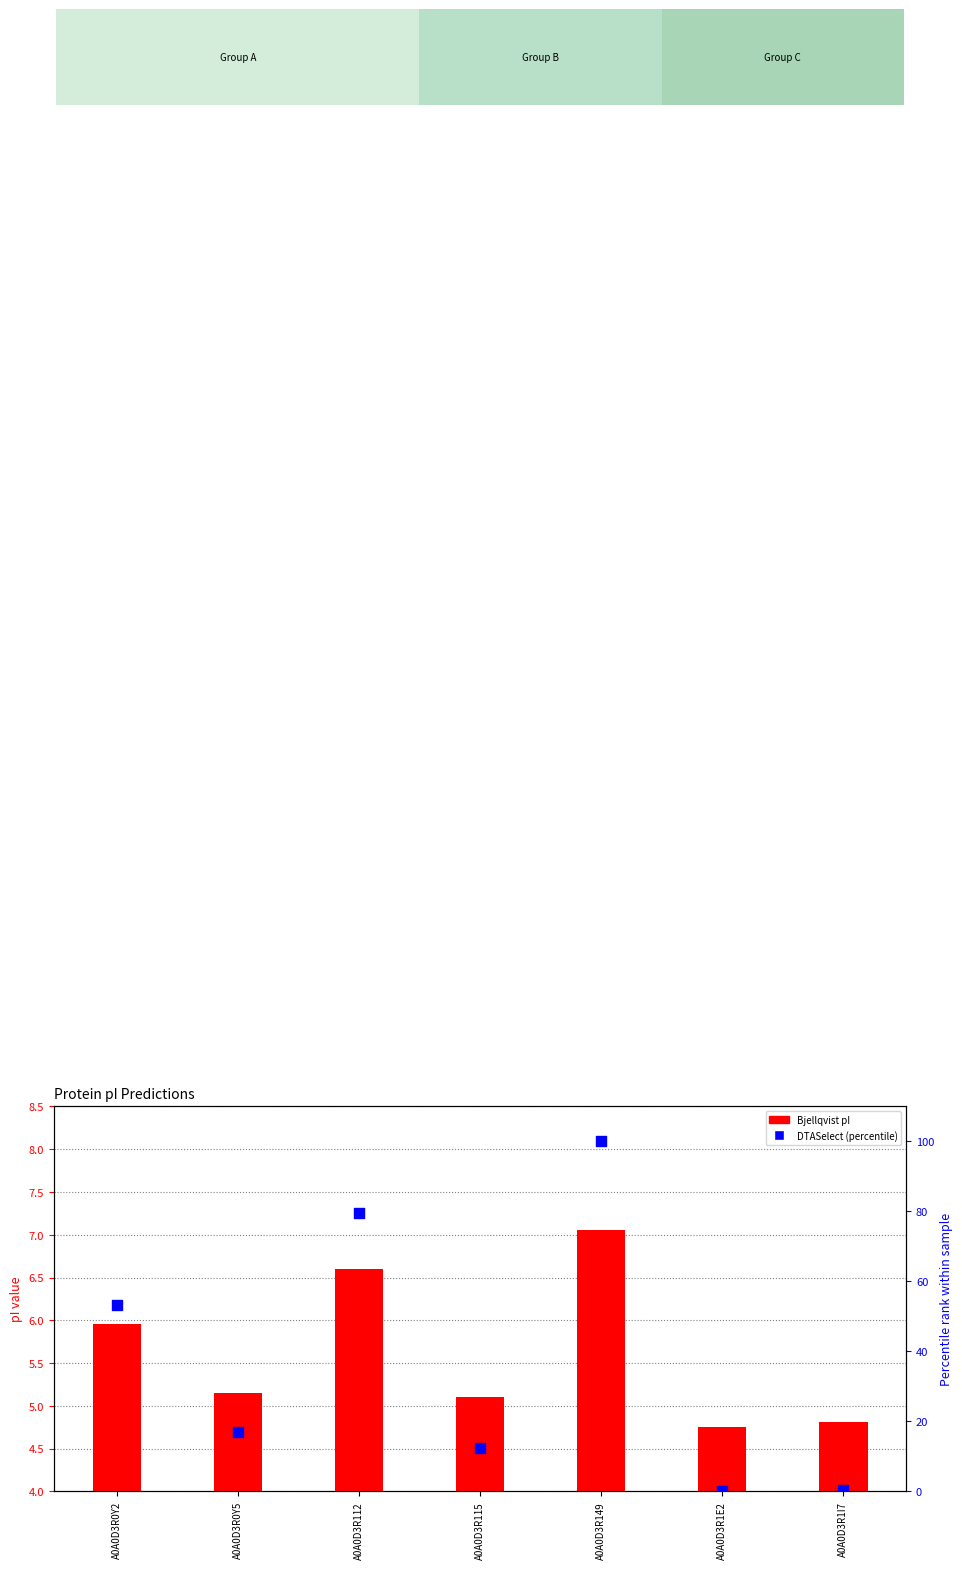

At which category is the sum across all series the highest?

A0A0D3R149